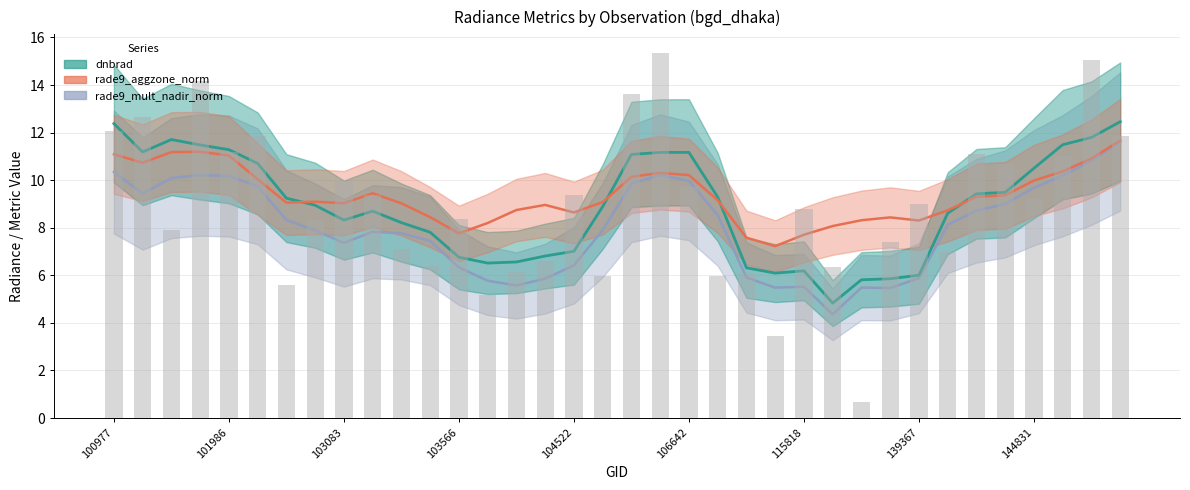

What is the sum of the dnbrad values at 104397 and 101986?

17.3